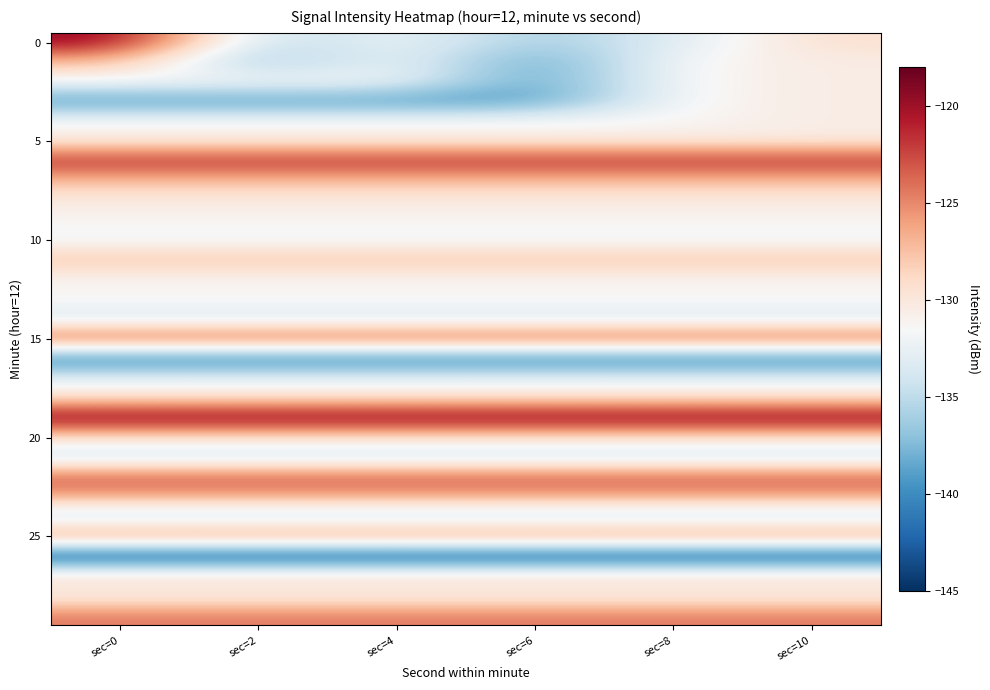

Which has a higher value, sec=6 or sec=8?

sec=8